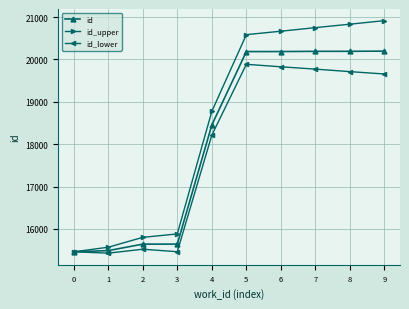

What value does the id_lower series have at 0, to the nearest 50?

15450